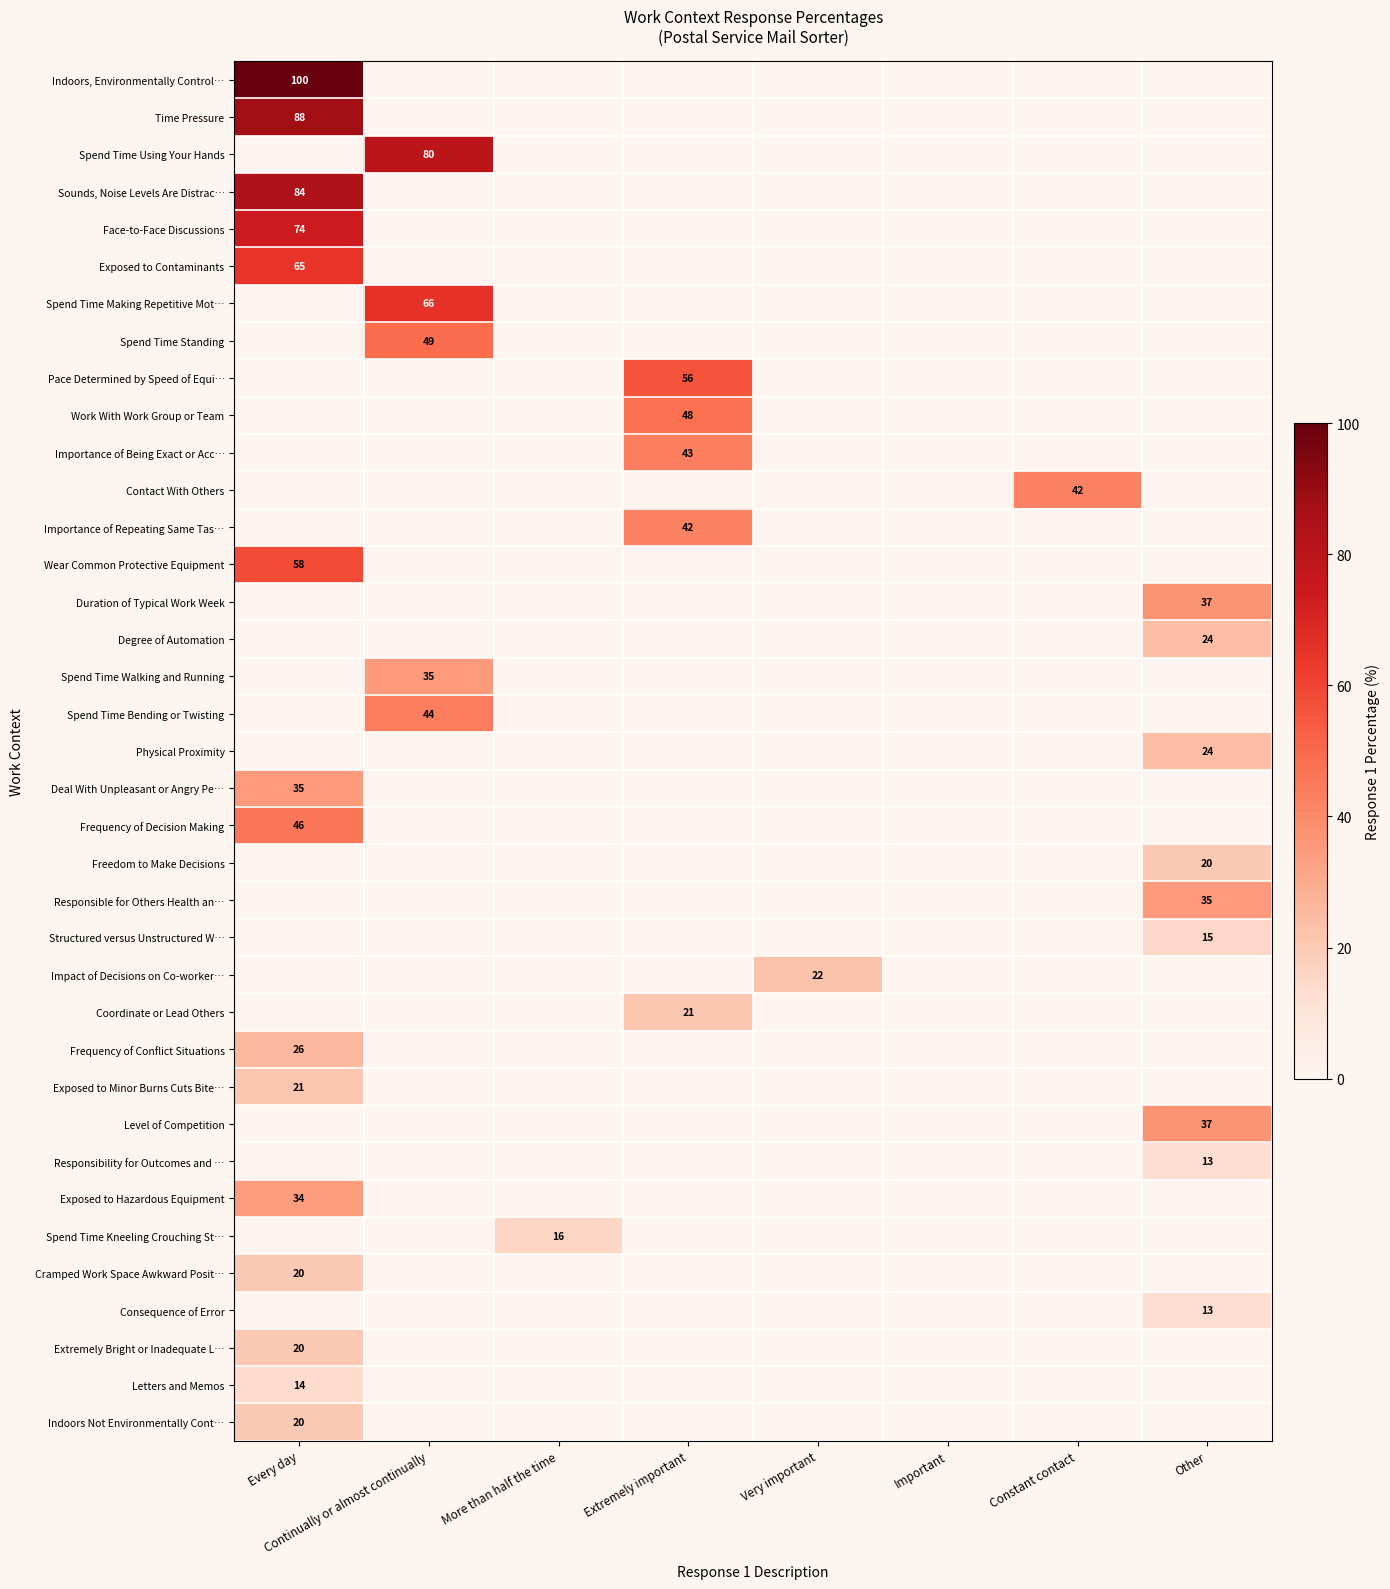

What is the total value across all series at Other?

218